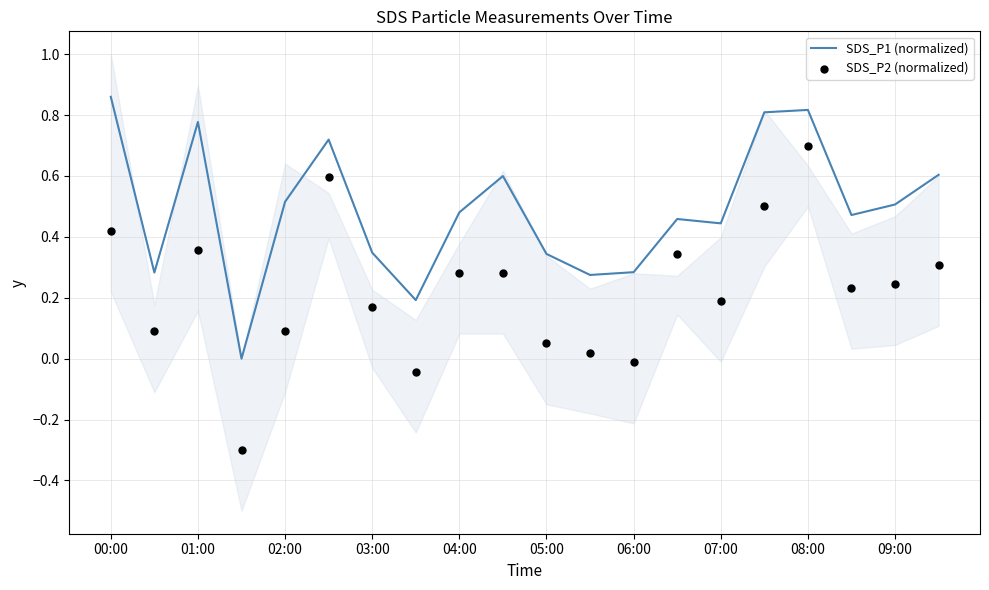

Which series reaches the minimum Y coordinate?

SDS_P2 (normalized)